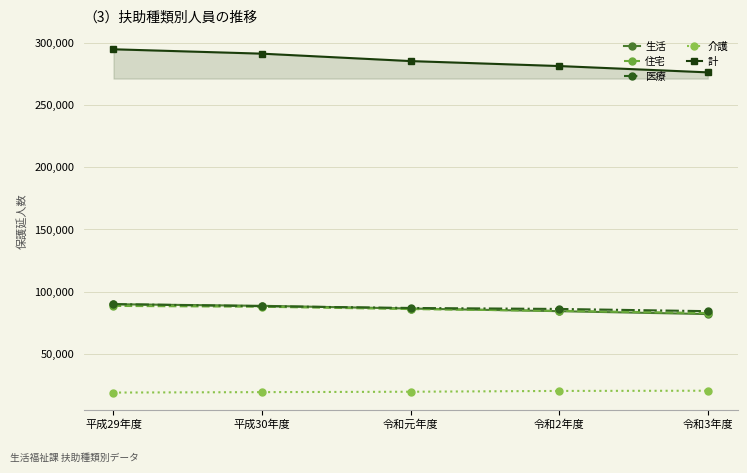

At how many categories does at least one series exceed 97316?

5